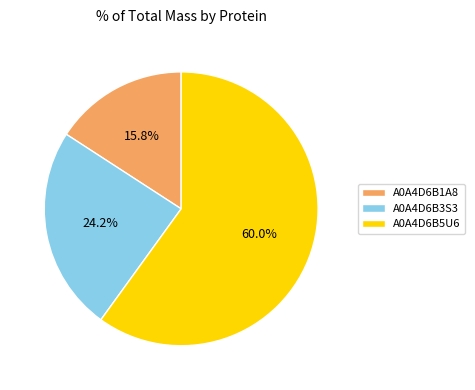

Combined, what portion of the pie is A0A4D6B3S3 and A0A4D6B1A8?

40.0%